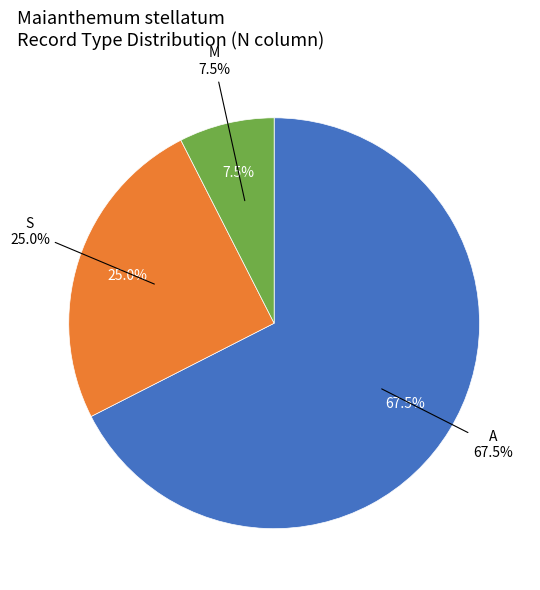

Which slice is the largest?

A